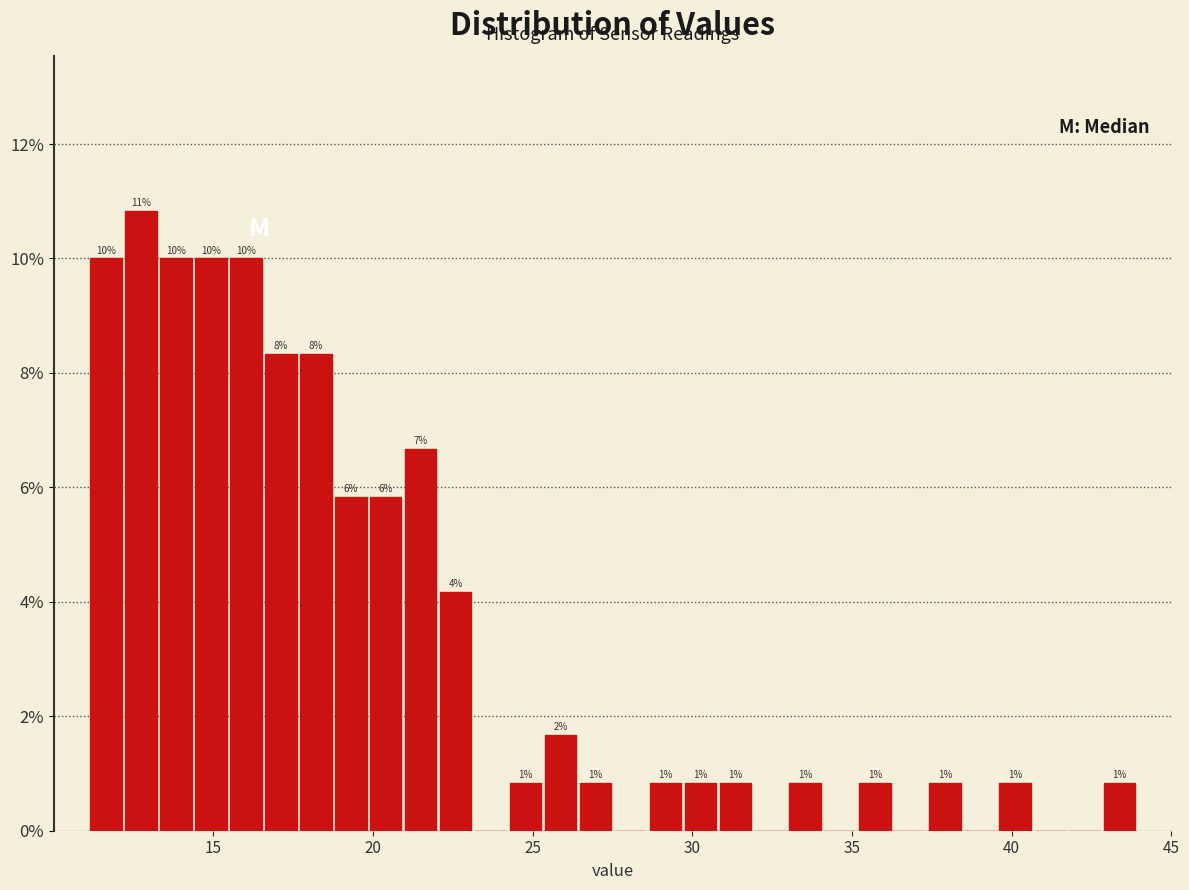

Read against the x-axis, roughly where is the centre of the tallest bar?

12.5